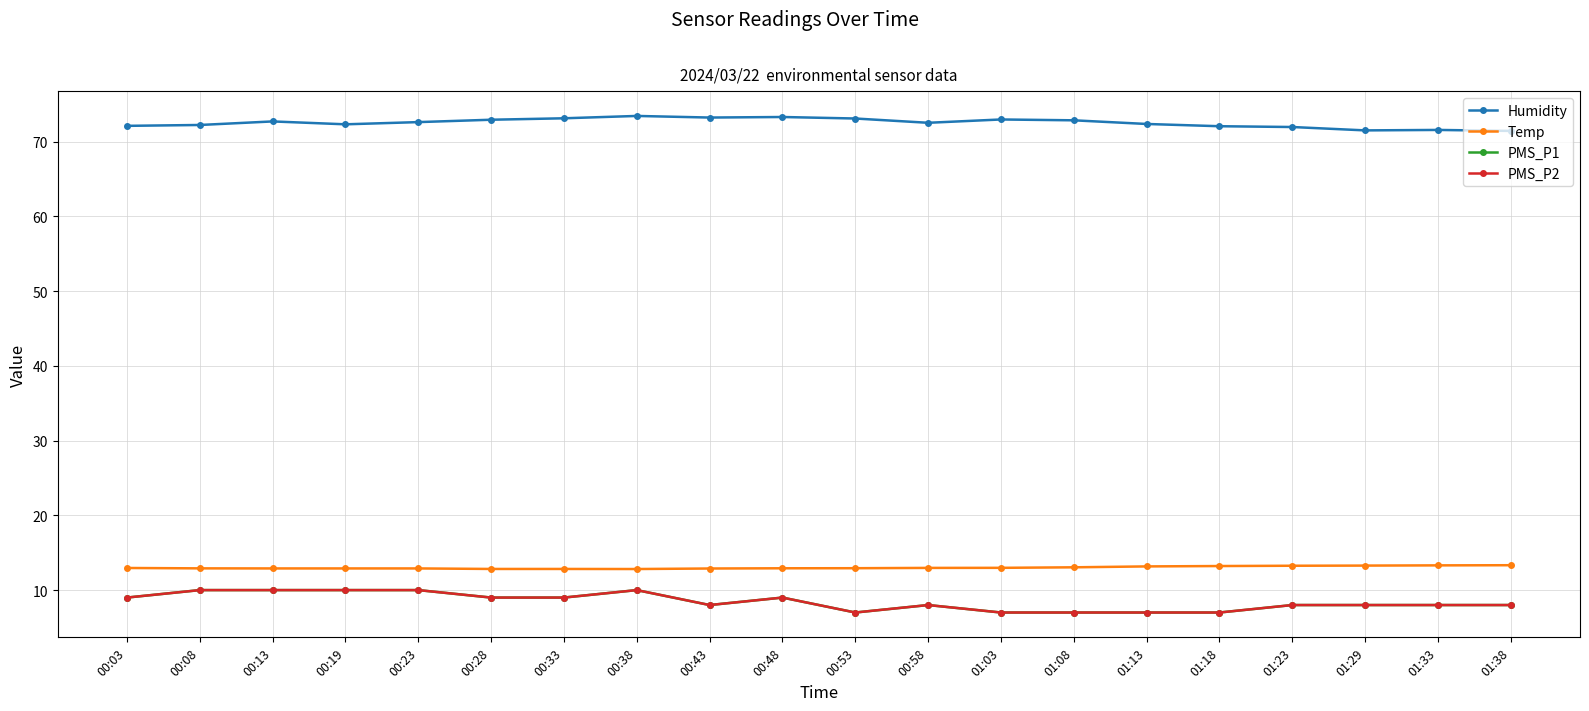

What is the total value across all series at 01:29?

100.8